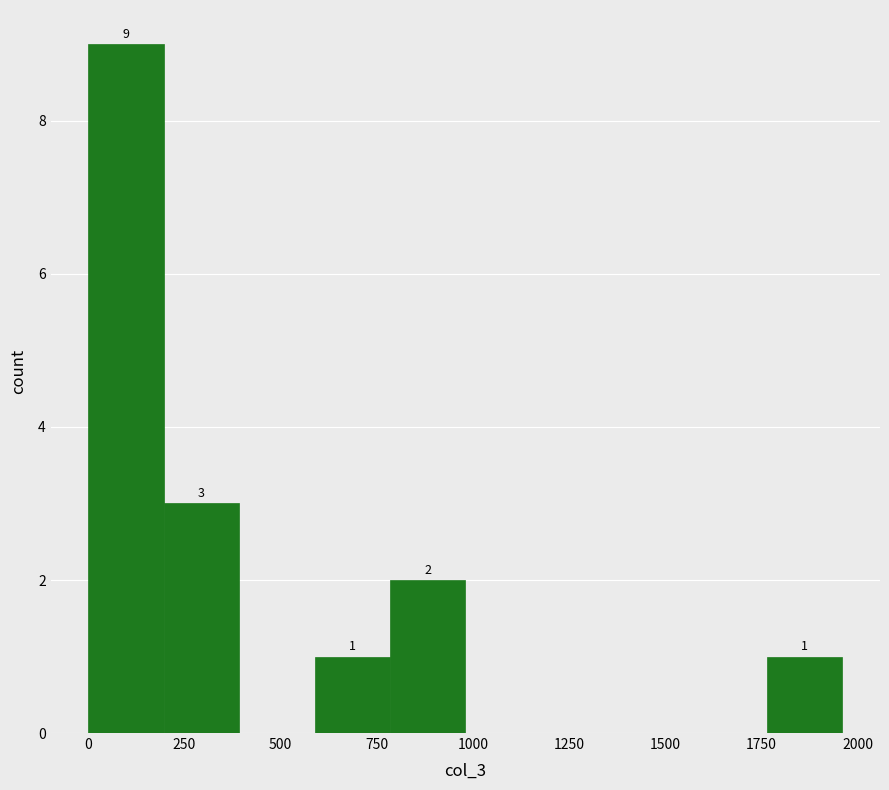

Read against the x-axis, roughly where is the centre of the tallest bar?

100